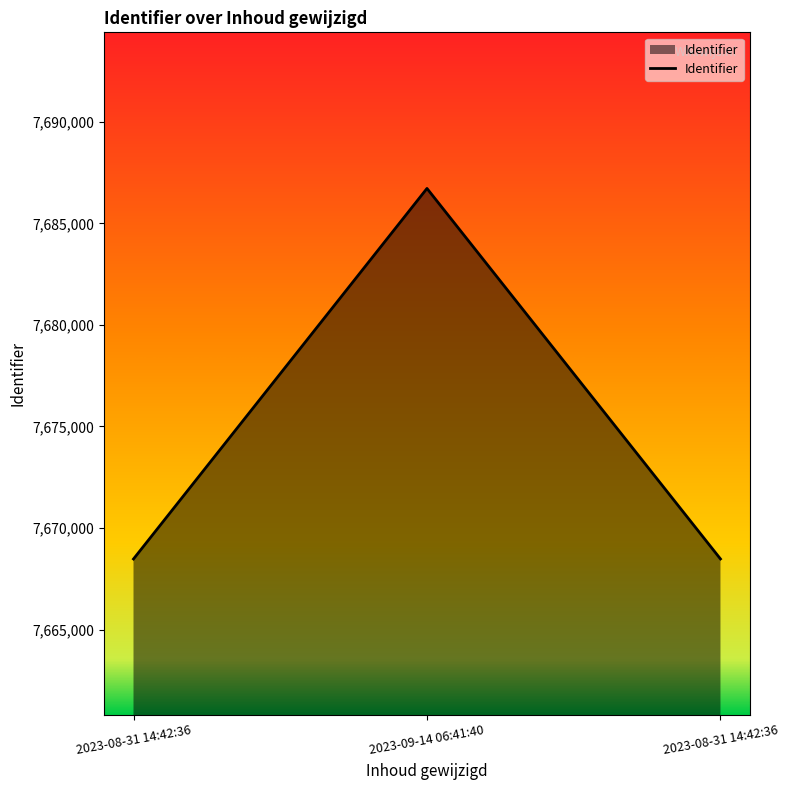

What is the approximate value at 2023-08-31 14:42:36, to the nearest 10?

7668480